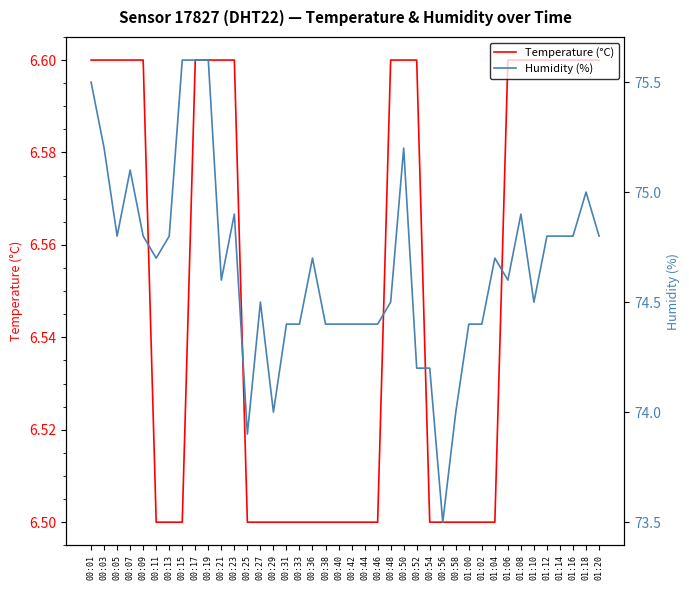

What position from the left is 01:14?

37